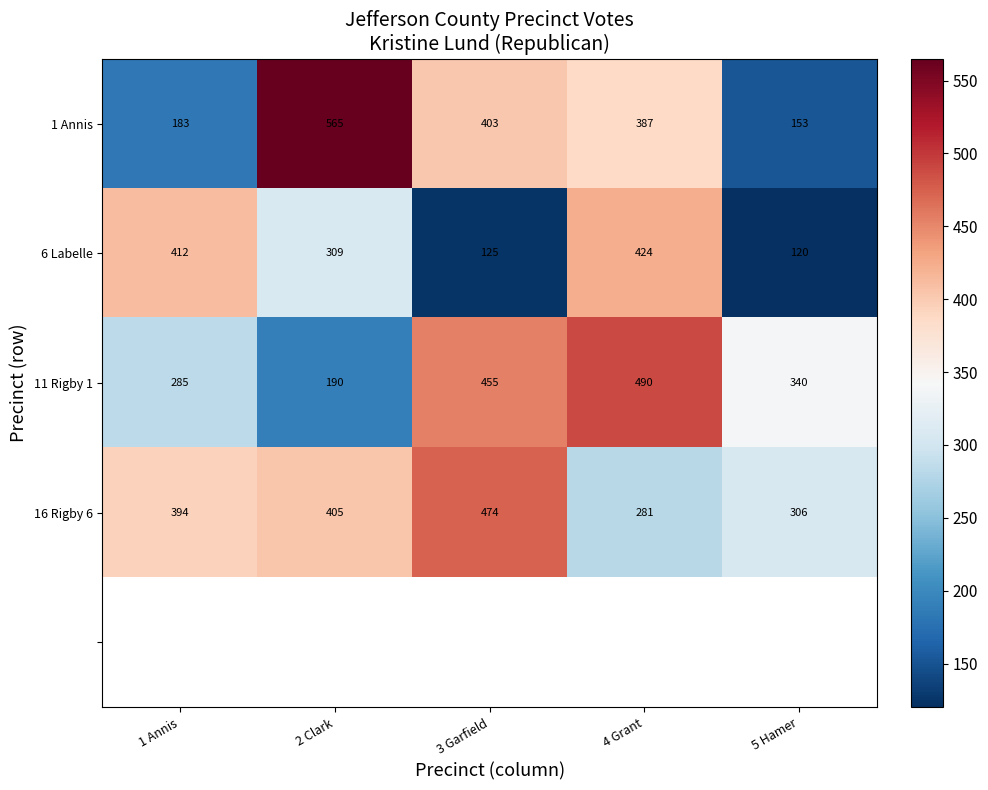

The 6 Labelle series shows 190 at 5 Hamer. True or false?

False